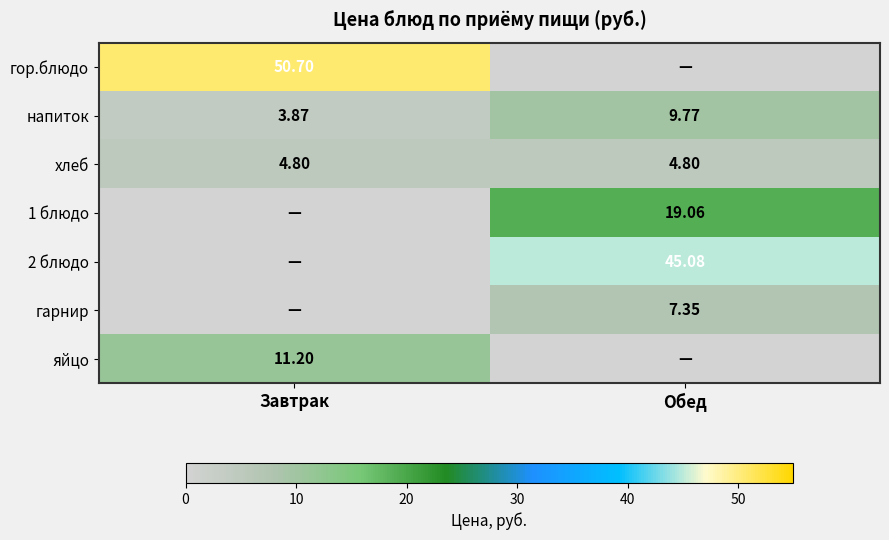

At which label does напиток first exceed 9?

Обед